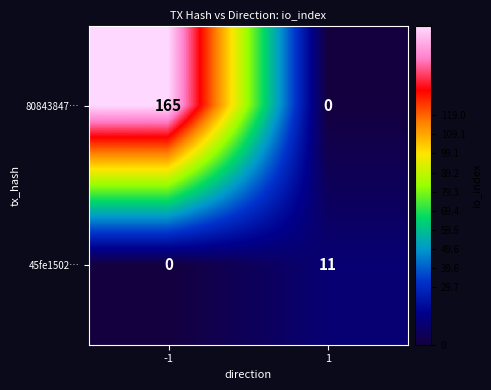

At which category is the sum across all series the highest?

-1